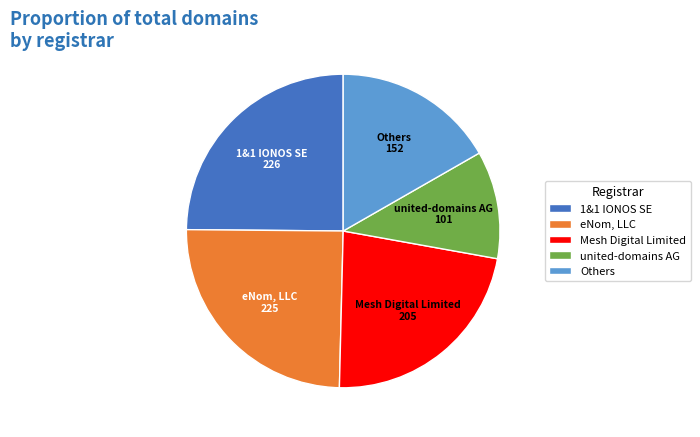

Between 1&1 IONOS SE and Others, which is larger?

1&1 IONOS SE